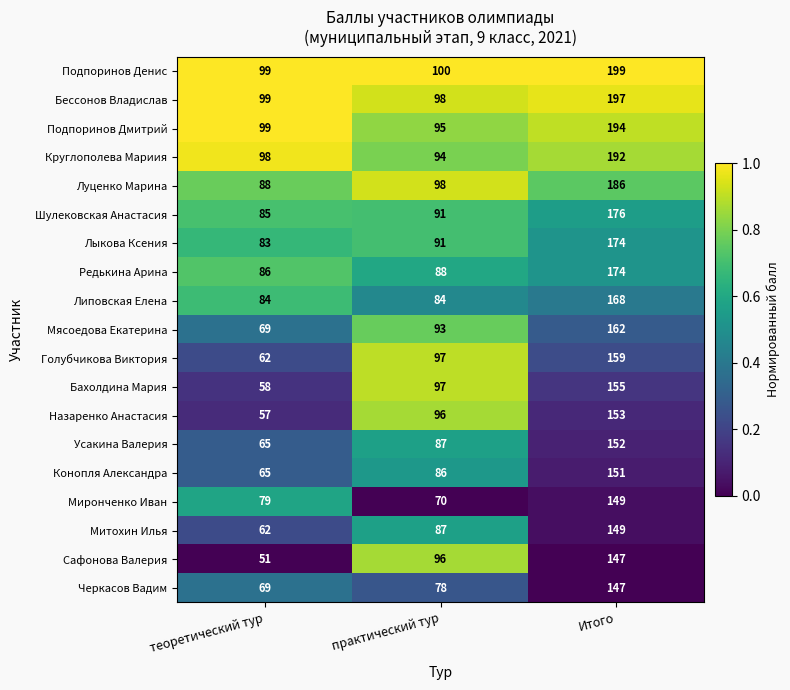

At which category is the sum across all series the highest?

Итого